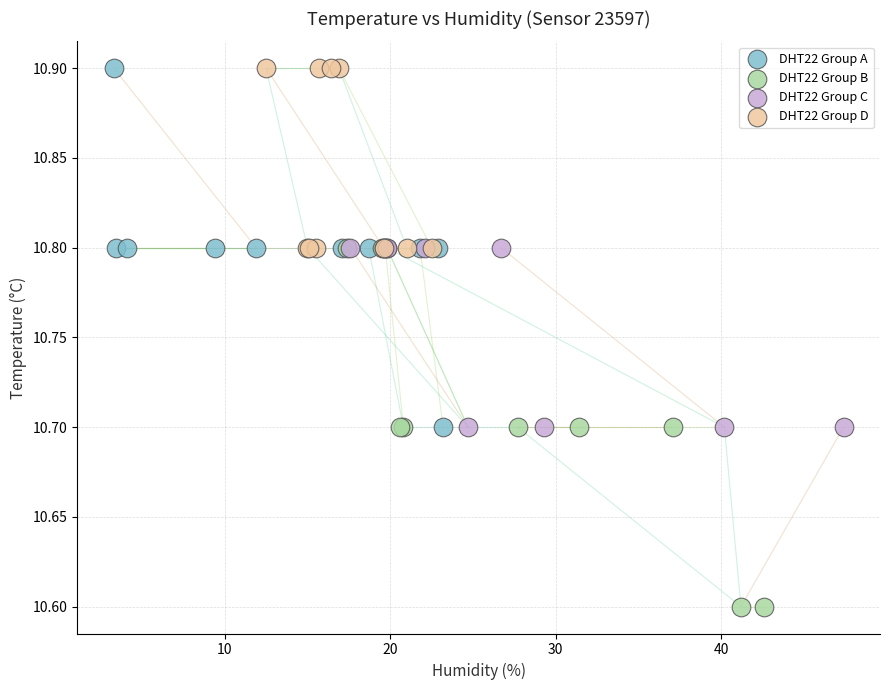

Which series reaches the minimum Y coordinate?

DHT22 Group B